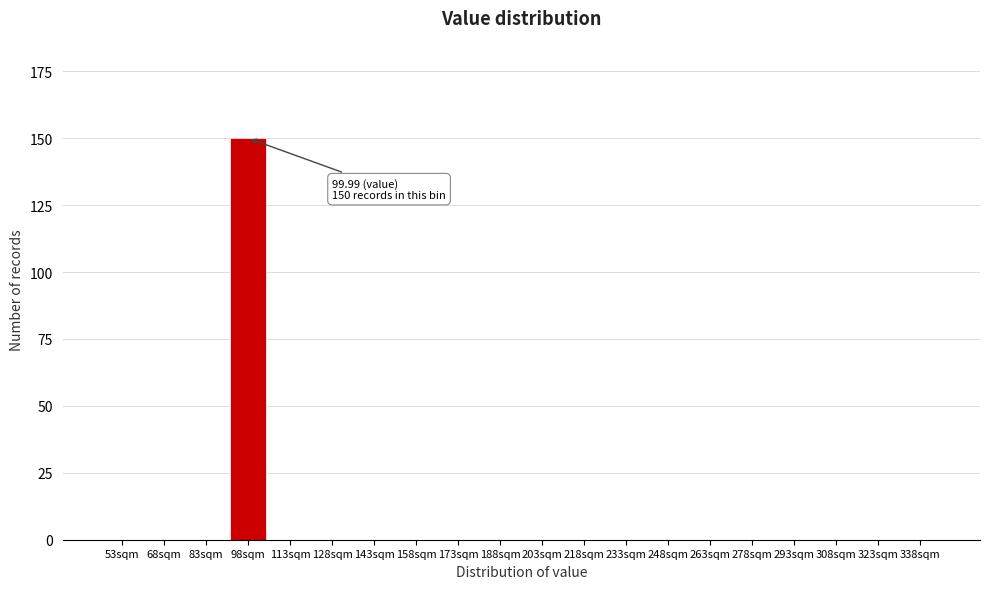

Reading left to right, list all the values displayed in this chart.

53sqm=0	68sqm=0	83sqm=0	98sqm=150	113sqm=0	128sqm=0	143sqm=0	158sqm=0	173sqm=0	188sqm=0	203sqm=0	218sqm=0	233sqm=0	248sqm=0	263sqm=0	278sqm=0	293sqm=0	308sqm=0	323sqm=0	338sqm=0